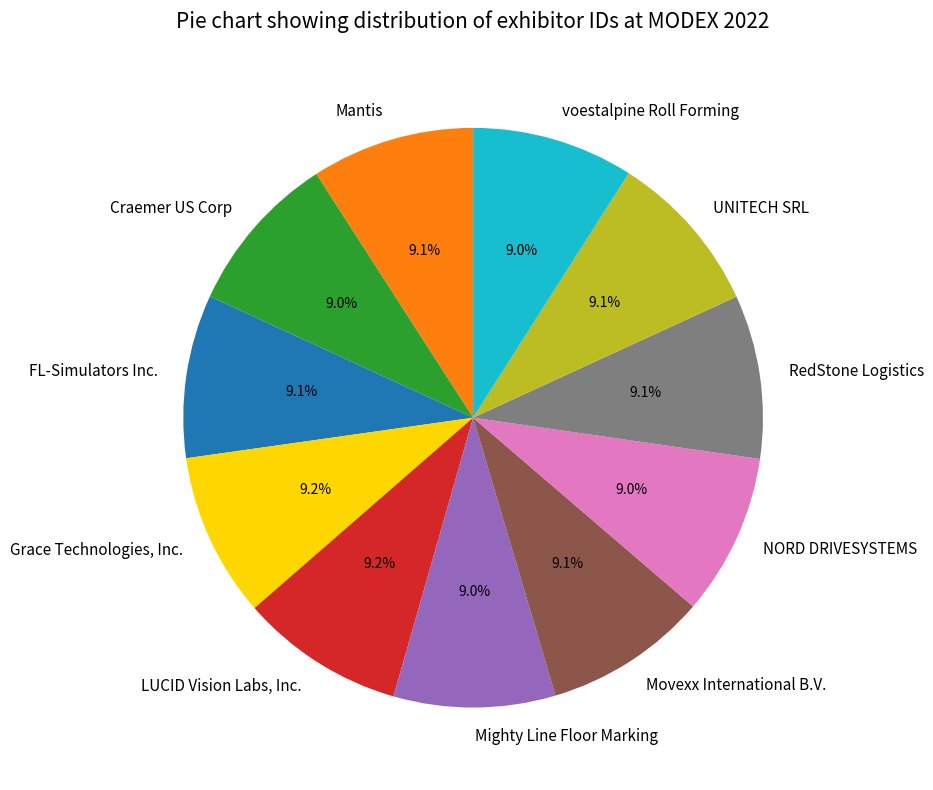

How many segments does this pie chart have?

11